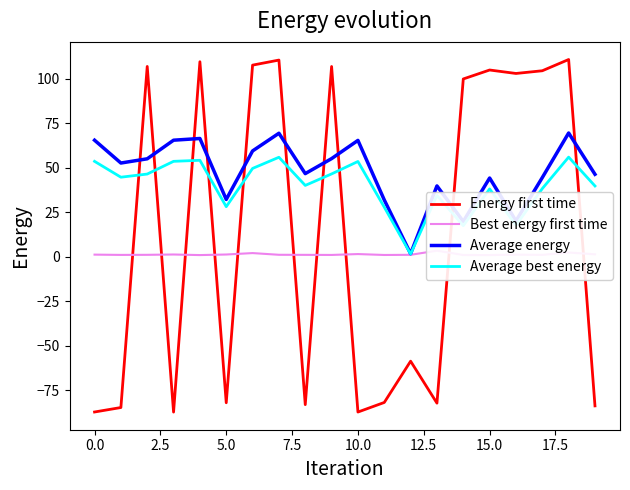

At how many categories does at least one series exceed -44?

20